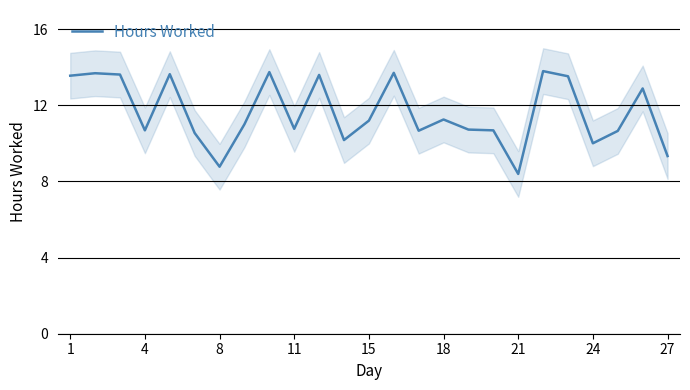

True or false: Hours Worked has a value of 6.0 at 24.

False